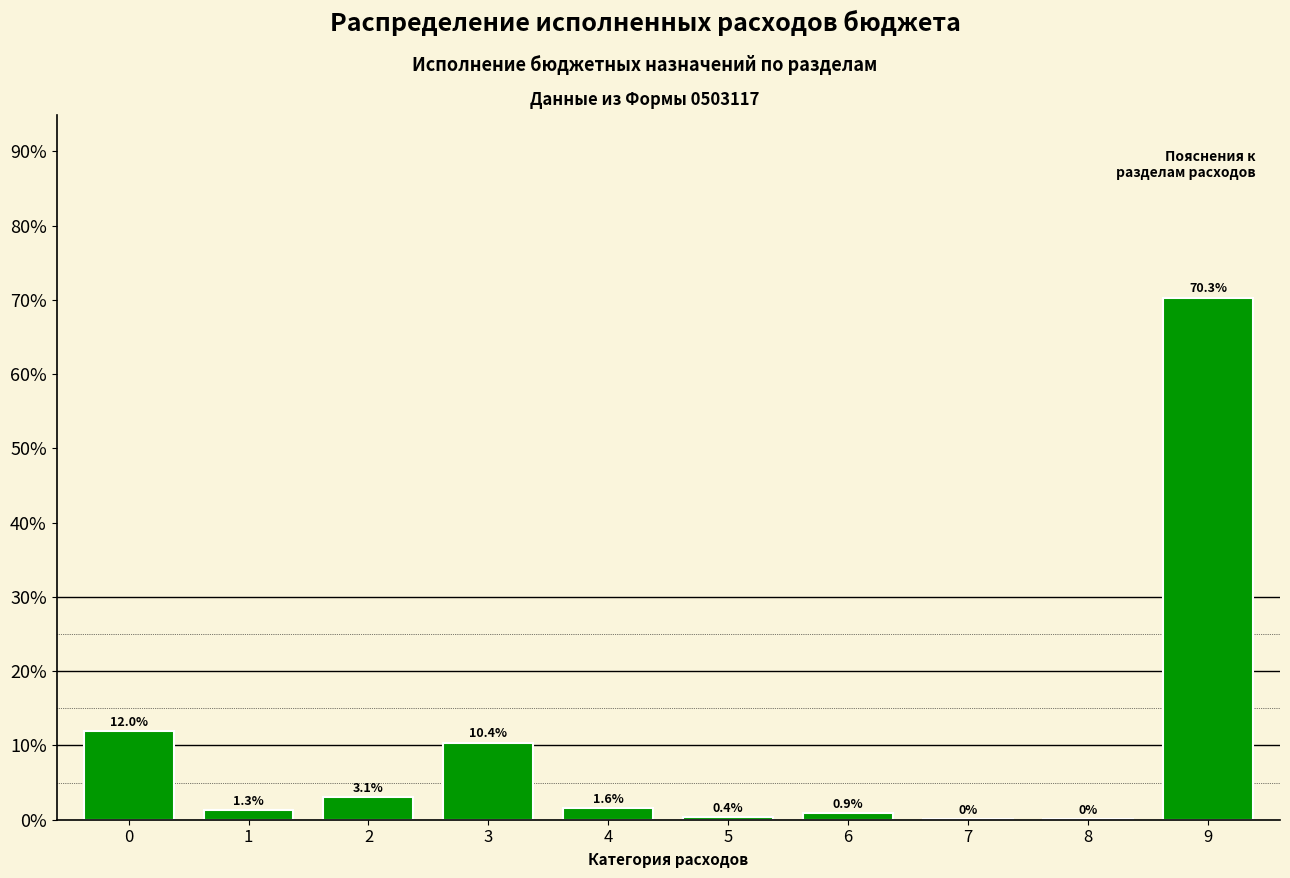

Read the value at 9.

70.3